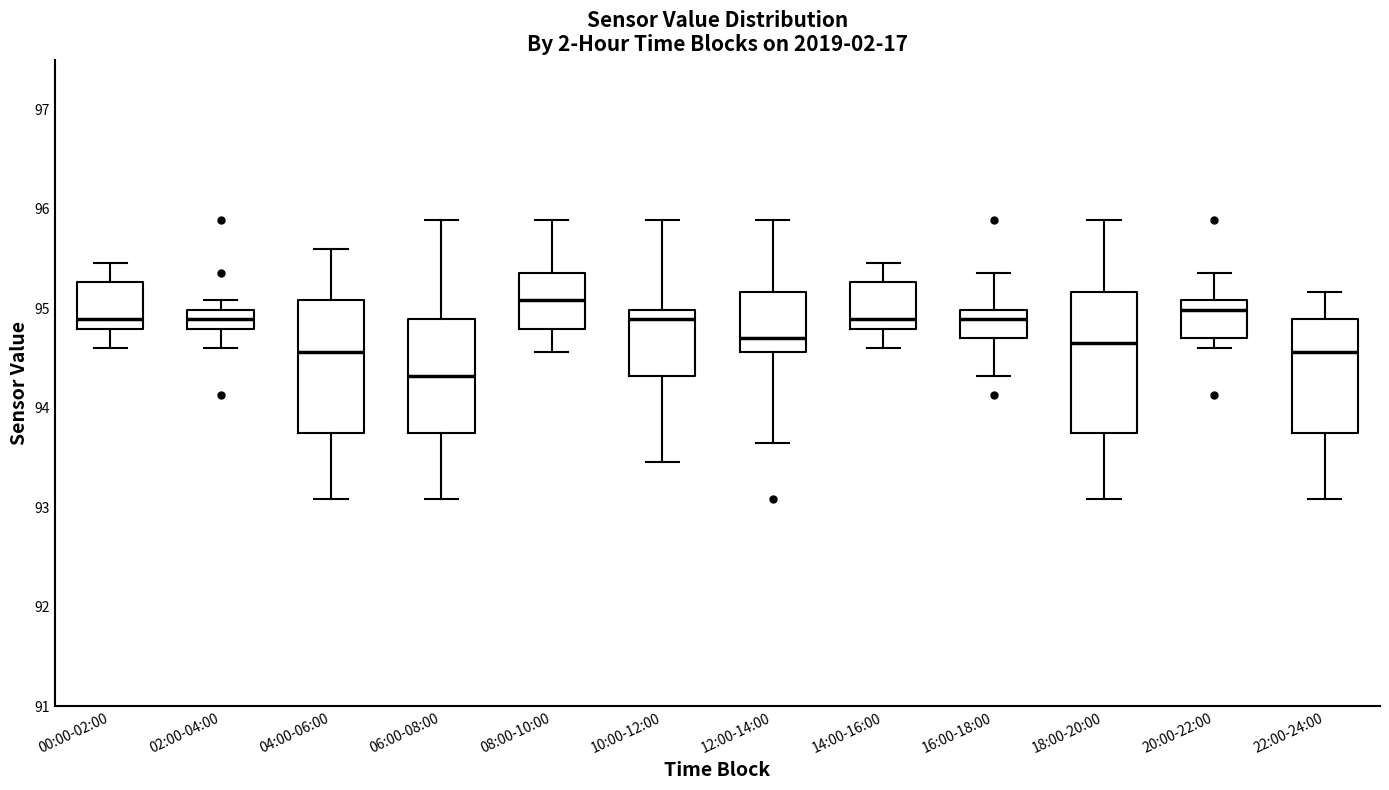

Reading left to right, read every box against the y-axis: the position of its median line, the range the box covers, and the ends of its whiskers. The values are not printed on the chart, so give them approximately, as read against the axis.

00:00-02:00: median 94.9, box 94.8 to 95.3, whiskers 94.6 to 95.5
02:00-04:00: median 94.9, box 94.8 to 95.0, whiskers 94.6 to 95.1
04:00-06:00: median 94.6, box 93.8 to 95.1, whiskers 93.1 to 95.6
06:00-08:00: median 94.3, box 93.8 to 94.9, whiskers 93.1 to 95.9
08:00-10:00: median 95.1, box 94.8 to 95.4, whiskers 94.6 to 95.9
10:00-12:00: median 94.9, box 94.3 to 95.0, whiskers 93.5 to 95.9
12:00-14:00: median 94.7, box 94.6 to 95.2, whiskers 93.7 to 95.9
14:00-16:00: median 94.9, box 94.8 to 95.3, whiskers 94.6 to 95.5
16:00-18:00: median 94.9, box 94.7 to 95.0, whiskers 94.3 to 95.4
18:00-20:00: median 94.7, box 93.8 to 95.2, whiskers 93.1 to 95.9
20:00-22:00: median 95.0, box 94.7 to 95.1, whiskers 94.6 to 95.4
22:00-24:00: median 94.6, box 93.8 to 94.9, whiskers 93.1 to 95.2